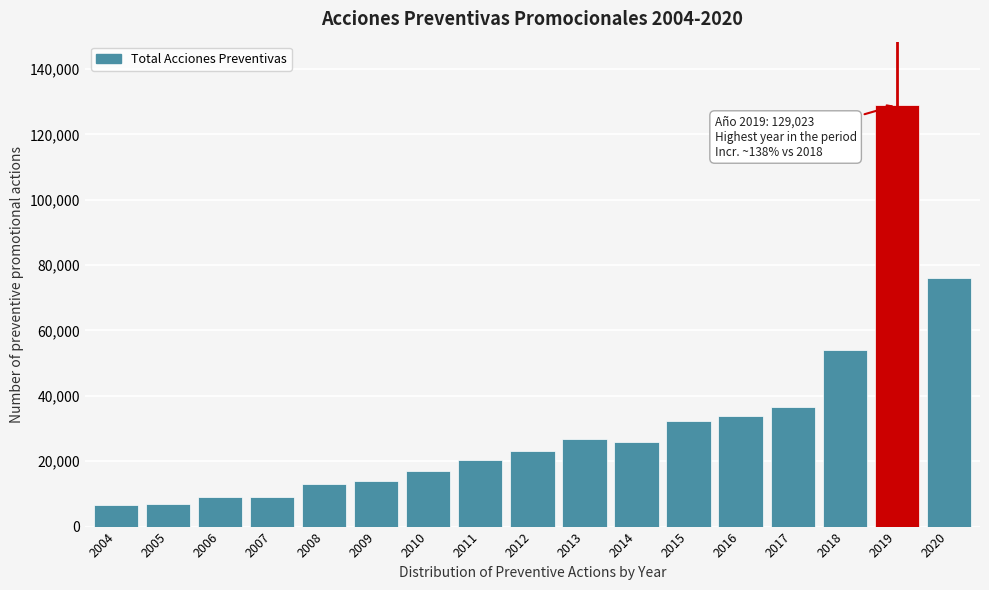

Is it true that the value at 2016 is 57863?

False